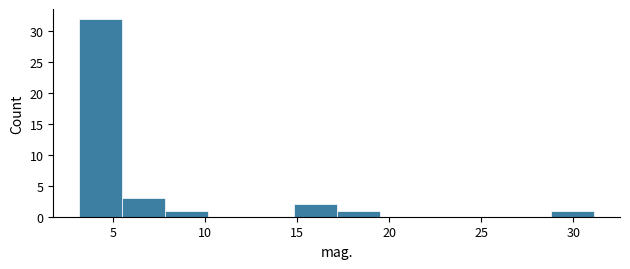

Over which range of the x-axis is the bar tallest?

3.0 to 5.5